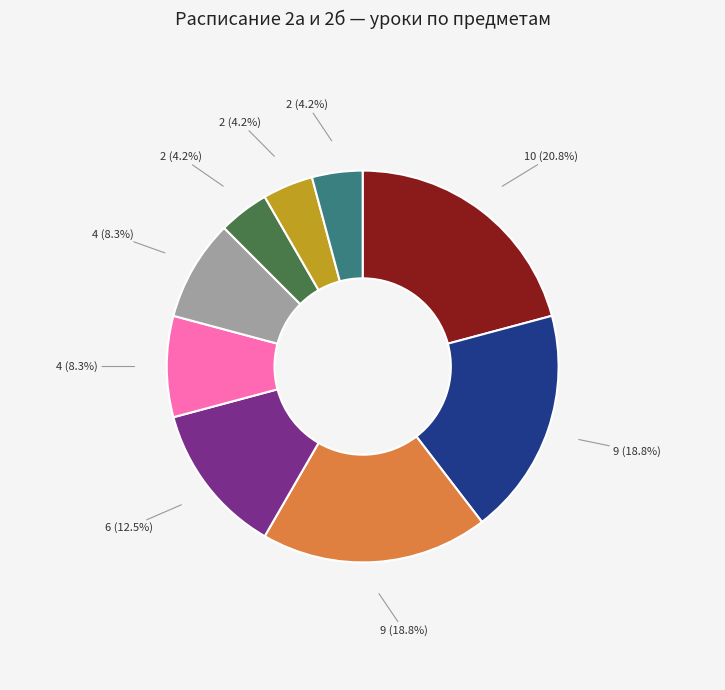

Is there a majority slice in this chart?

No